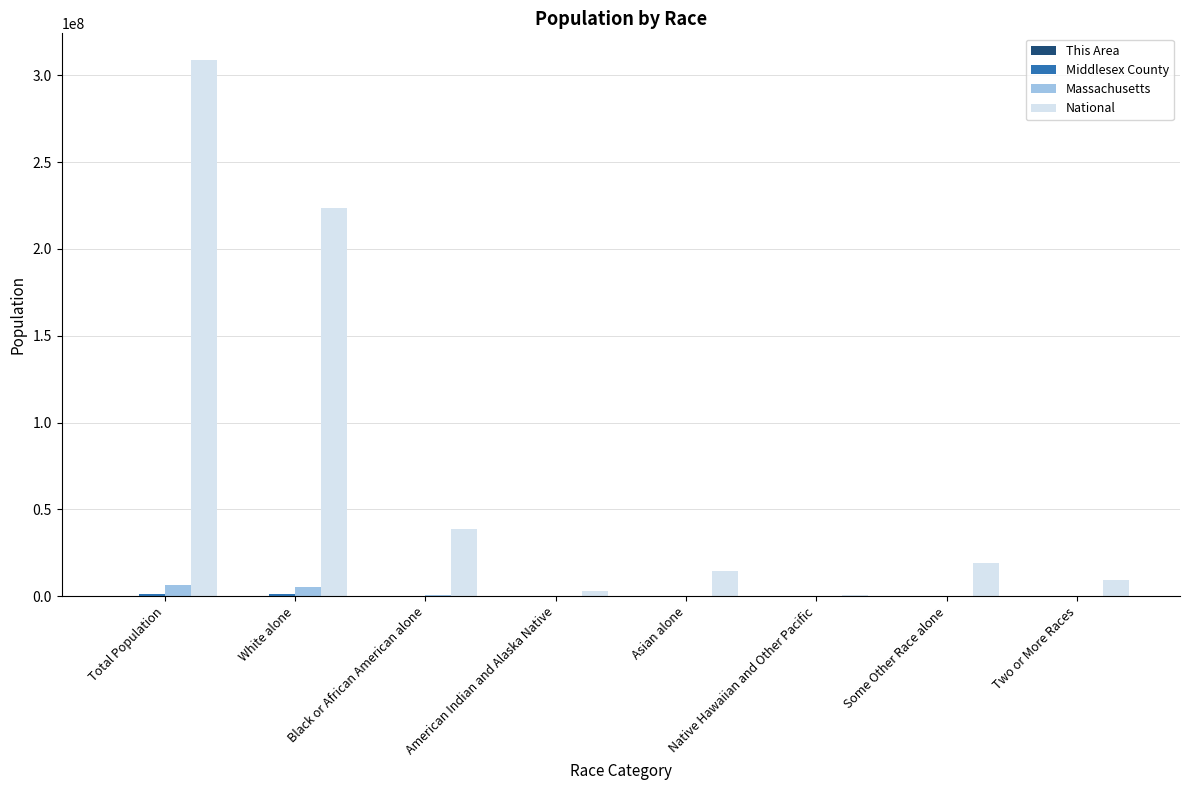

The National series shows 38929319 at Black or African American alone. True or false?

True